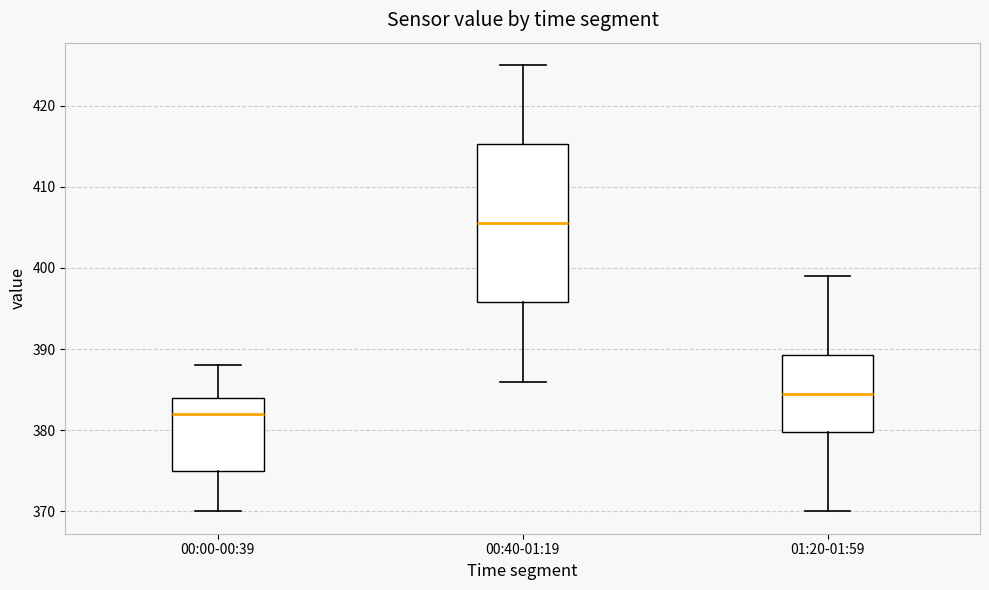

Reading left to right, read every box against the y-axis: the position of its median line, the range the box covers, and the ends of its whiskers. The values are not printed on the chart, so give them approximately, as read against the axis.

00:00-00:39: median 382, box 375 to 384, whiskers 370 to 388
00:40-01:19: median 406, box 396 to 415, whiskers 386 to 425
01:20-01:59: median 385, box 380 to 389, whiskers 370 to 399